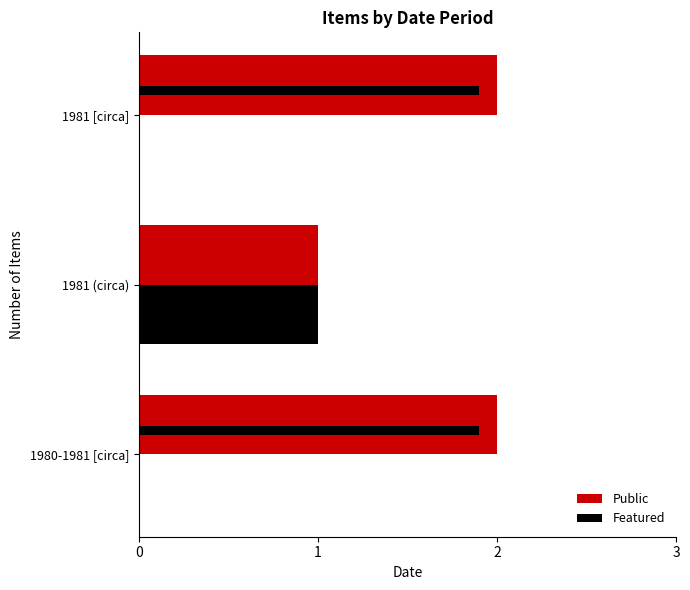

At how many categories does at least one series exceed 0?

3